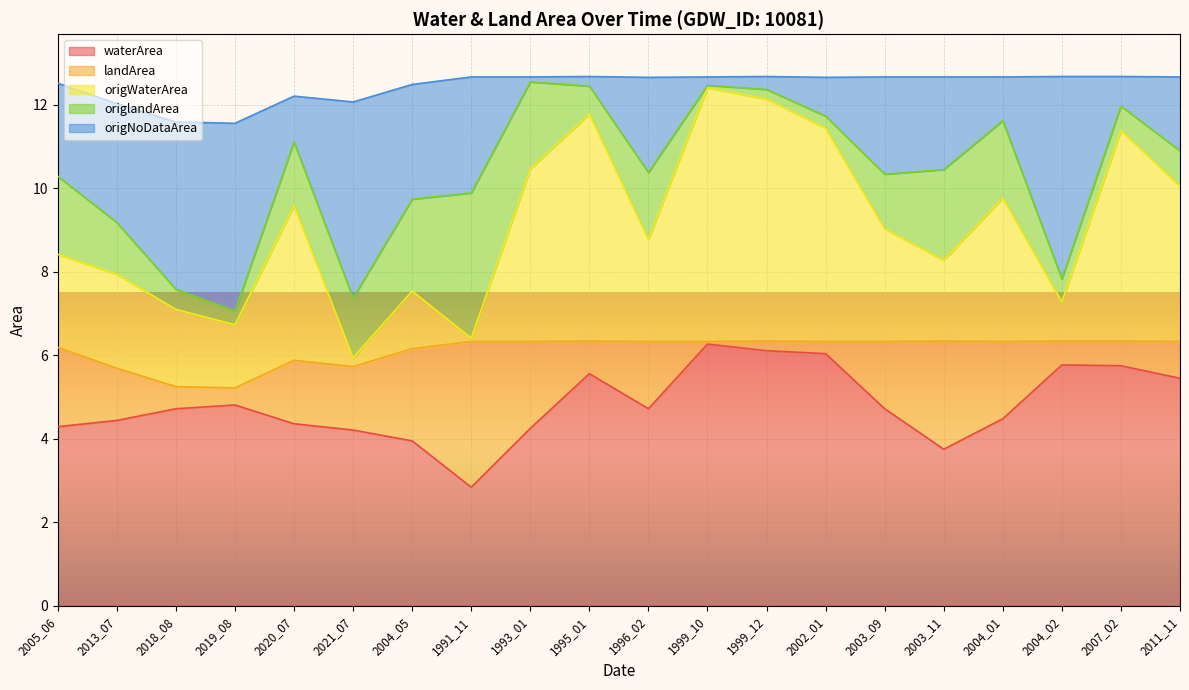

Count the number of categories in the chart.

20